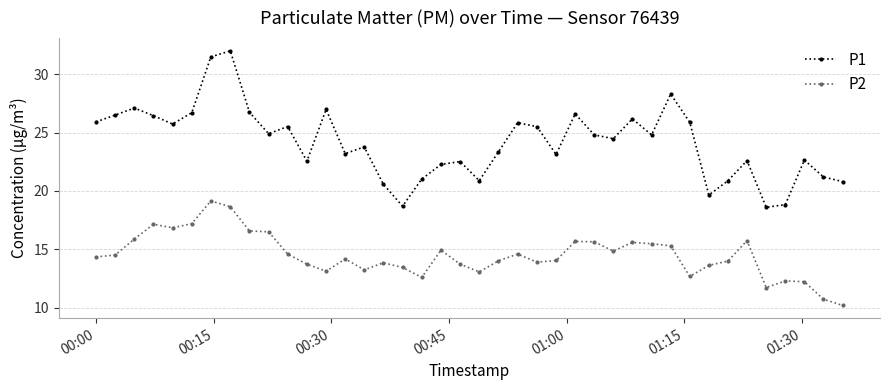

Rank the series by their maximum value, from highest to lowest.

P1, P2